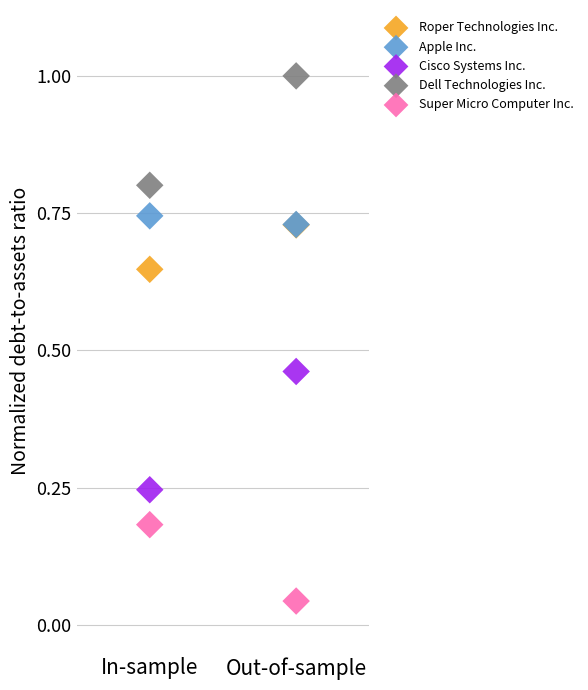

In the Dell Technologies Inc. series, what Y value is closest to 0?

0.8